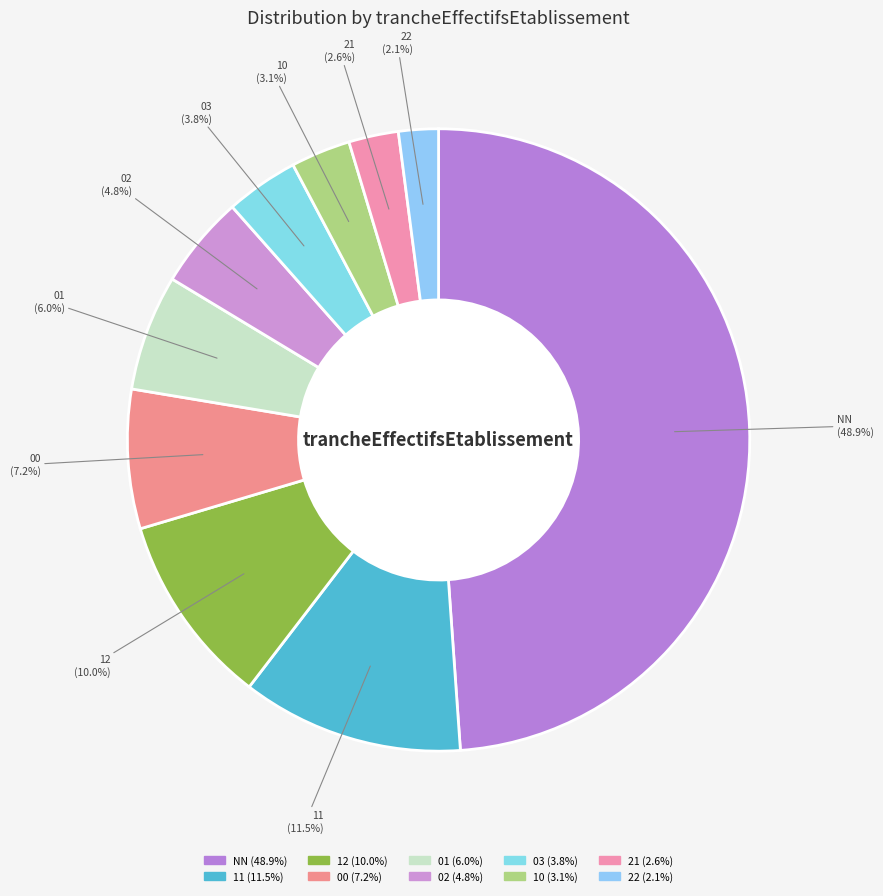

Rank the categories by value from highest to lowest.

NN, 11, 12, 00, 01, 02, 03, 10, 21, 22